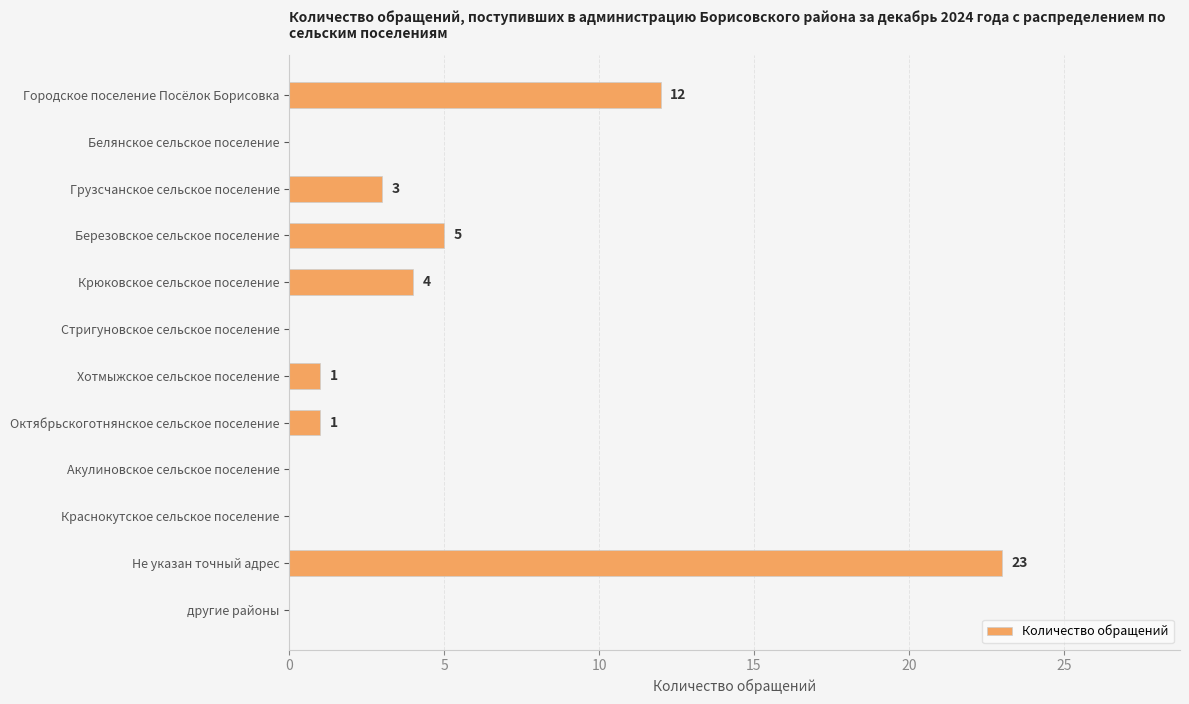

Between Октябрьскоготнянское сельское поселение and Краснокутское сельское поселение, which is larger?

Октябрьскоготнянское сельское поселение